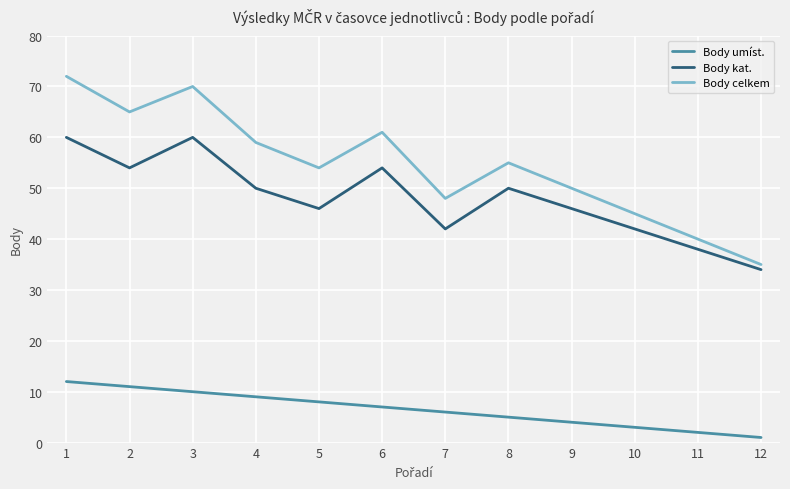

The Body umíst. series shows 17 at 2. True or false?

False